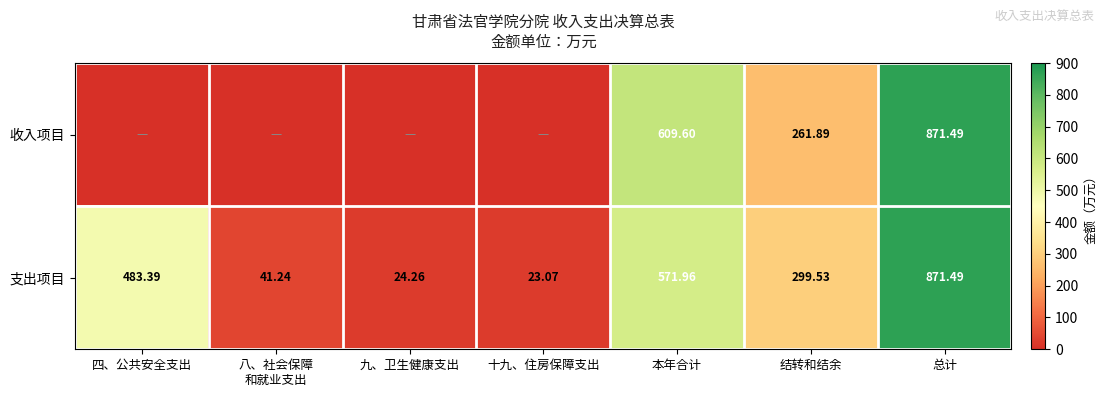

The value of 支出项目 at 结转和结余 is 299.5. True or false?

True